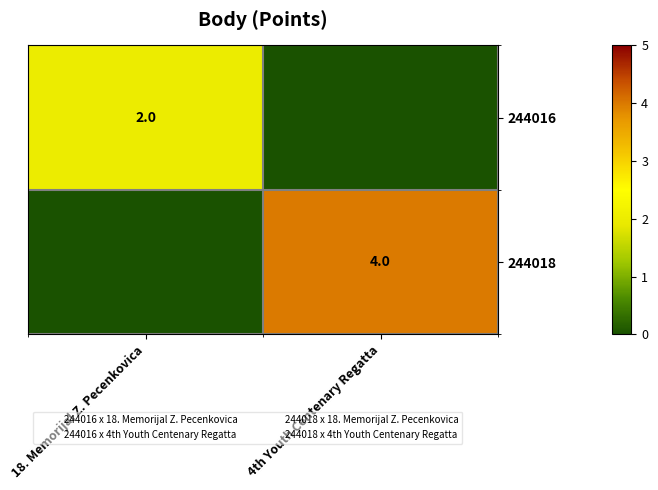

The value of 244018 at 4th Youth Centenary Regatta is 4. True or false?

True